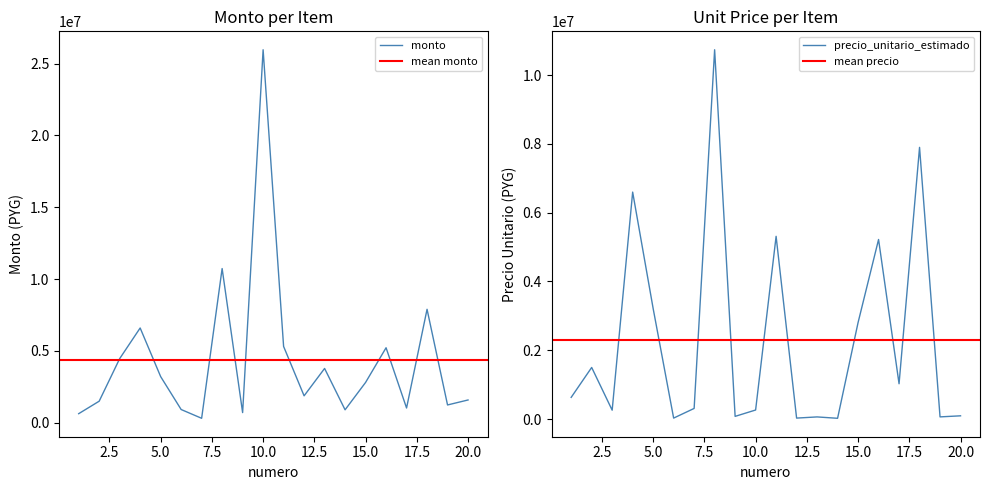

Reading left to right, what are all the values shown in this chart?

monto: 630773	1500000	4461710	6597500	3212745	920550	309409	10734600	706500	25967925	5311701	1873875	3779375	901125	2805000	5220000	1026350	7897350	1238250	1584765
precio_unitario_estimado: 630773	1500000	258500	6597500	3212745	28500	309409	10734600	78500	263500	5311701	28500	62500	22500	2805000	5220000	1026350	7897350	63500	94500